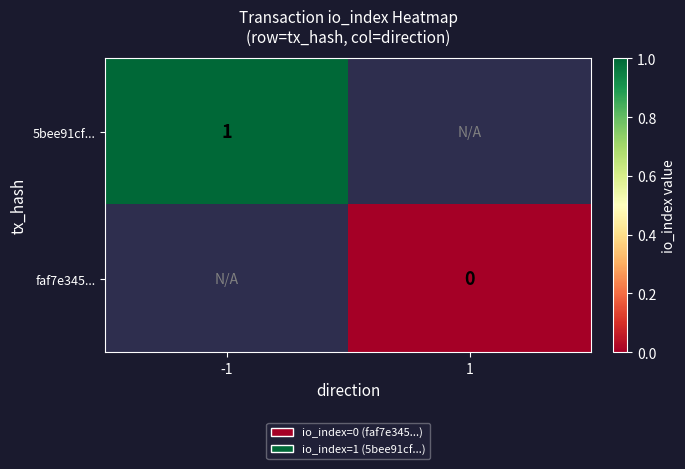

True or false: 5bee91cf... has a value of 0.5 at -1.

False